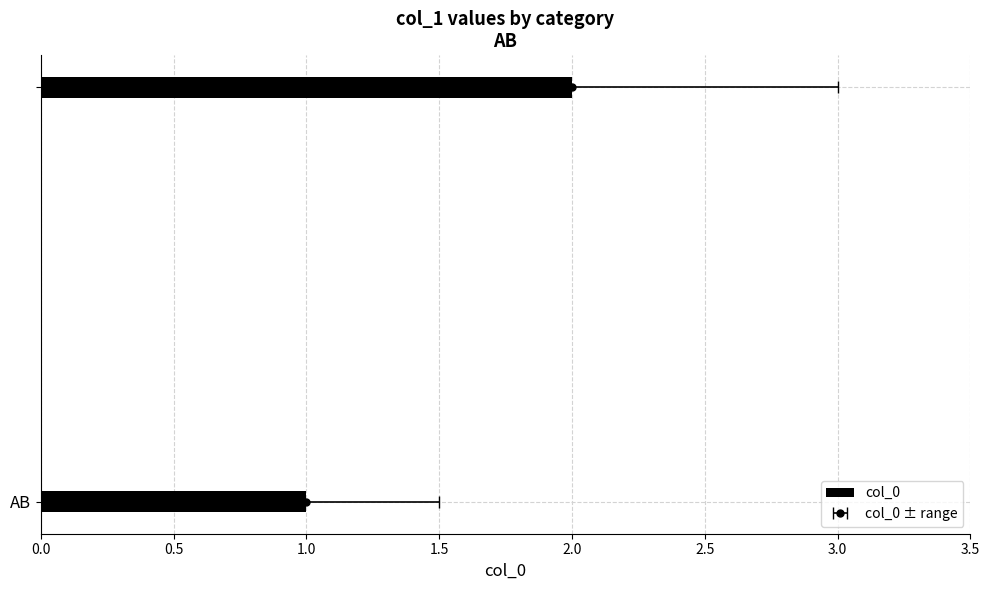

Which has a higher value, 0.0 or 0.5?

0.5